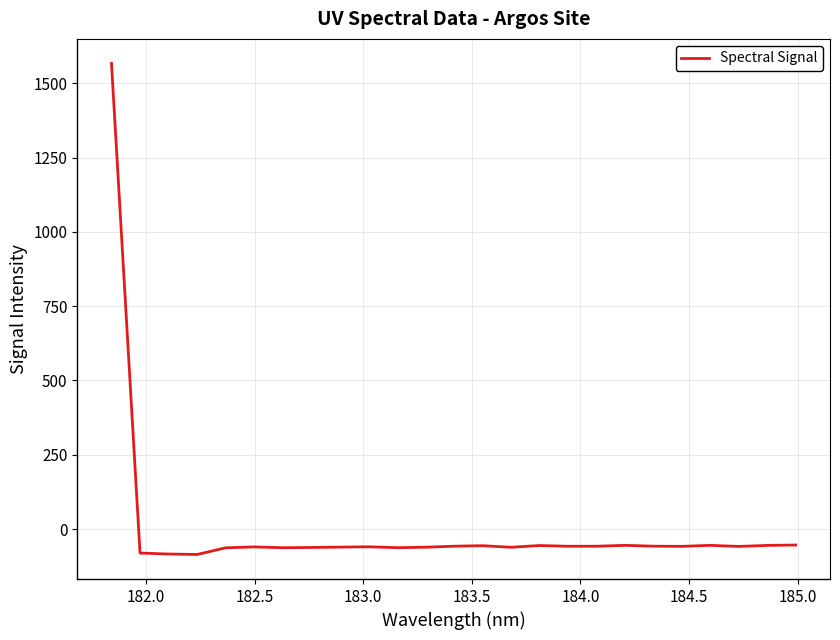

What is the maximum value shown in the chart?

1566.6